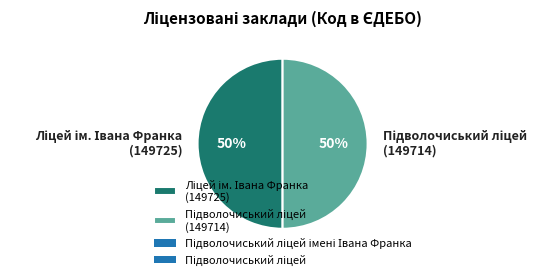

To the nearest percent, what is the average slice percentage?

50%